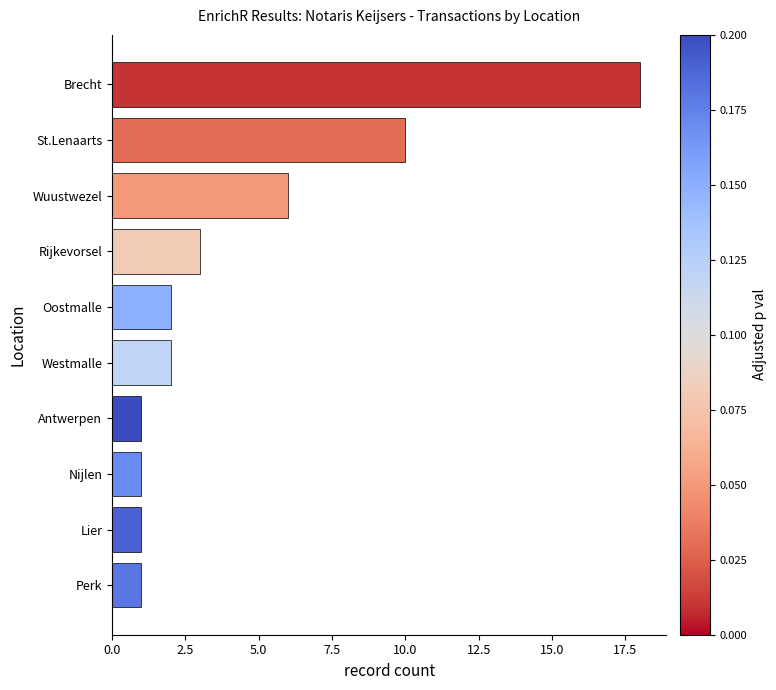

The value at Brecht is 9. True or false?

False